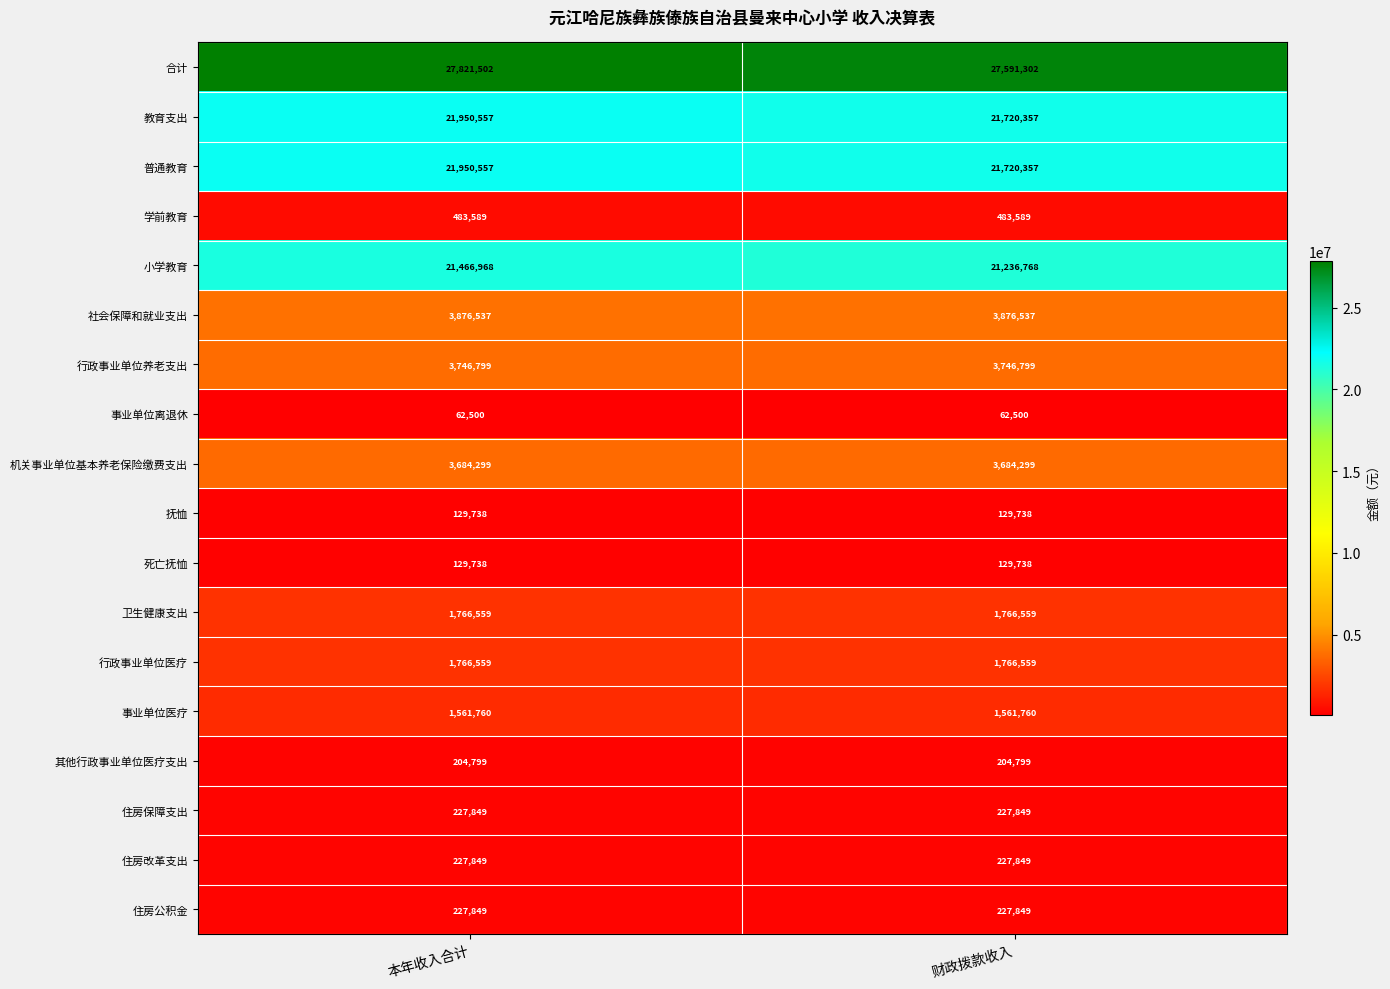

What is the average value of the 死亡抚恤 series?

129738